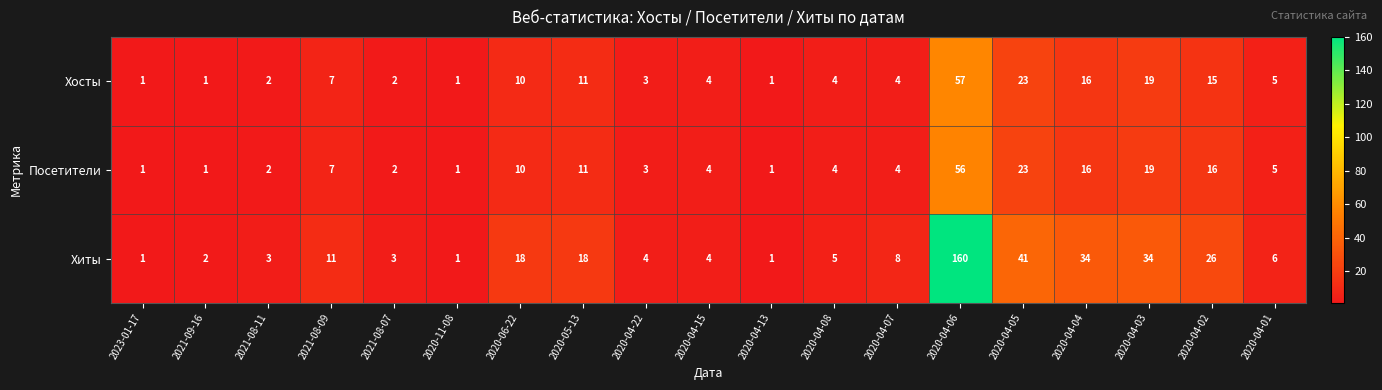

What is the average value of the Хиты series?

20